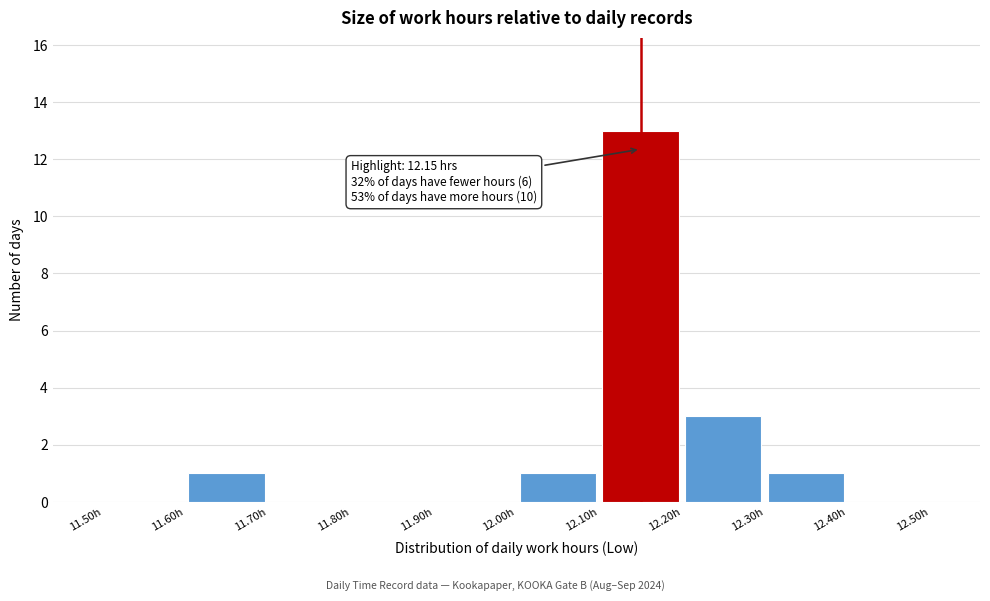

Over which range of the x-axis is the bar tallest?

12.1 to 12.2